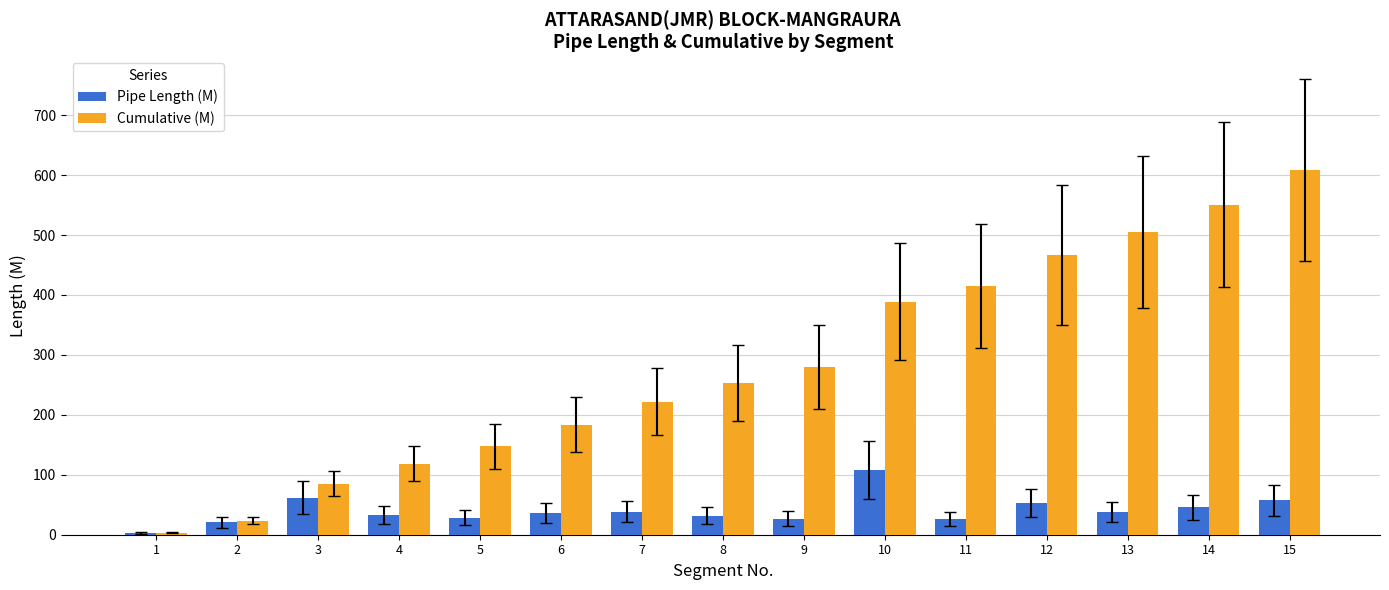

The value of Cumulative (M) at 13 is 504.8. True or false?

True